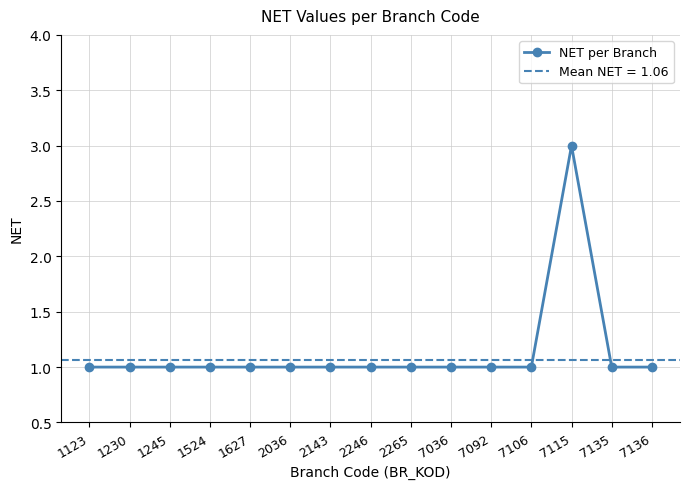

How many values exceed 1?

1